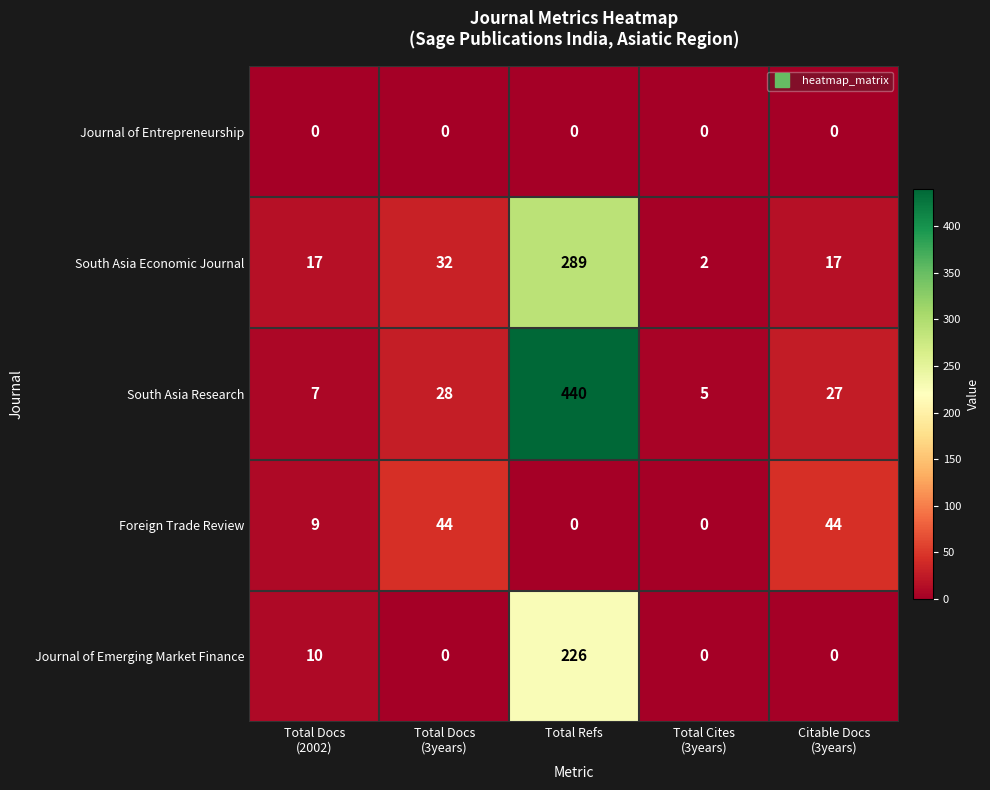

Is it true that South Asia Research equals 440 at Total Refs?

True